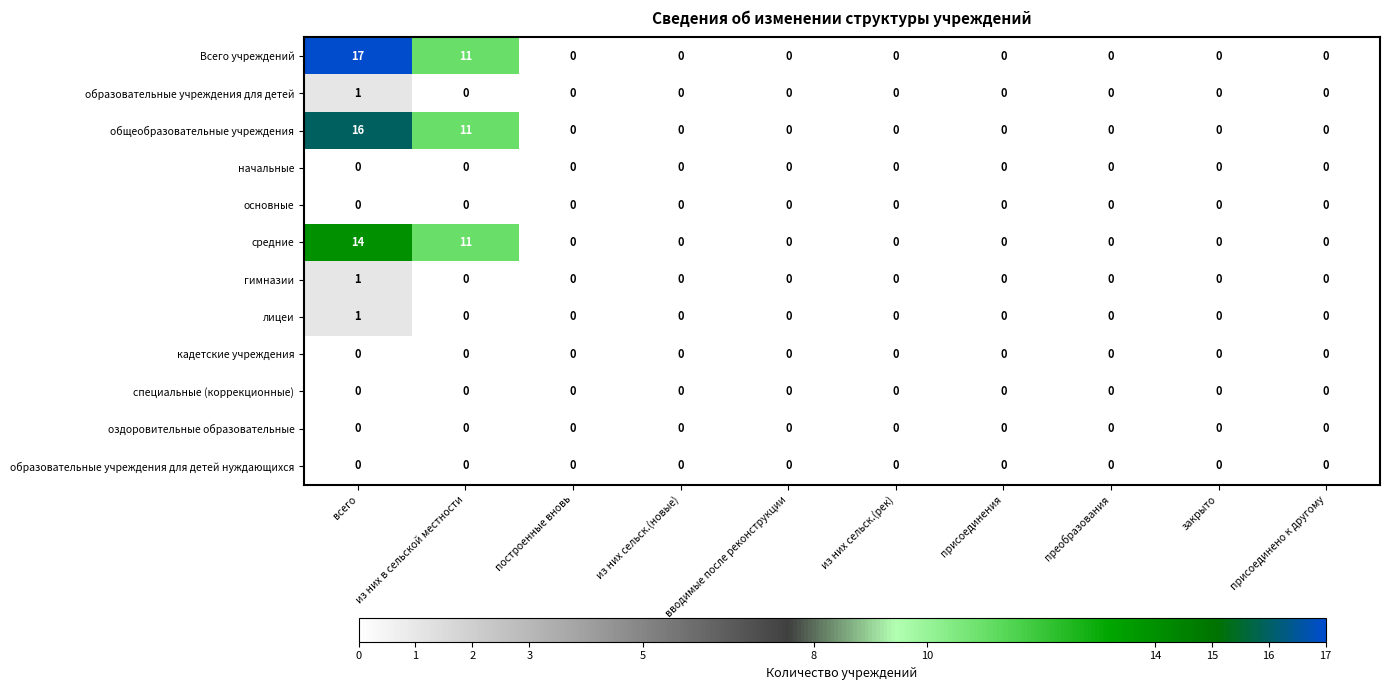

Is it true that основные equals 0 at закрыто?

True